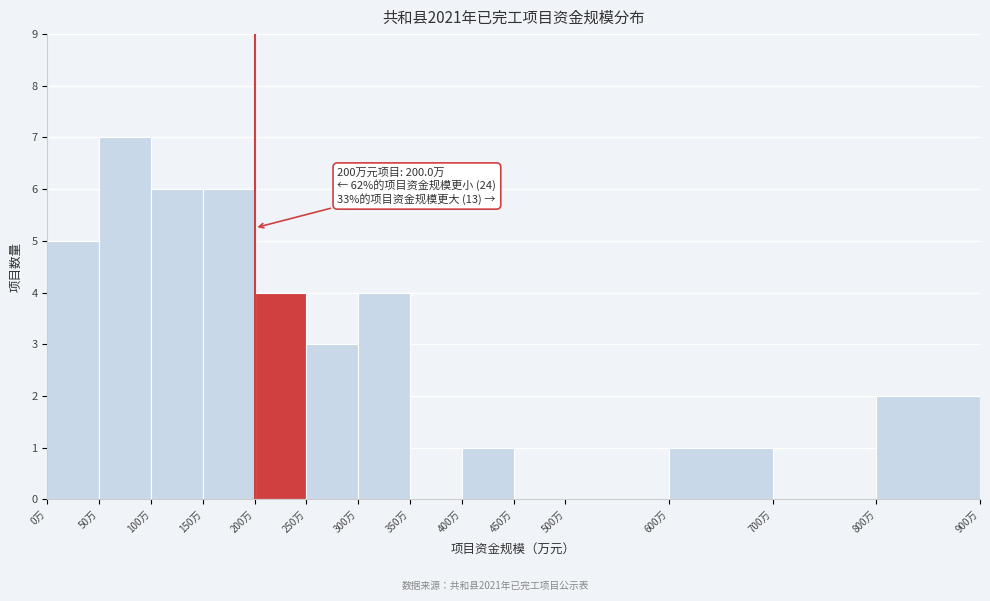

Which range on the x-axis has the tallest bar?

50 to 100